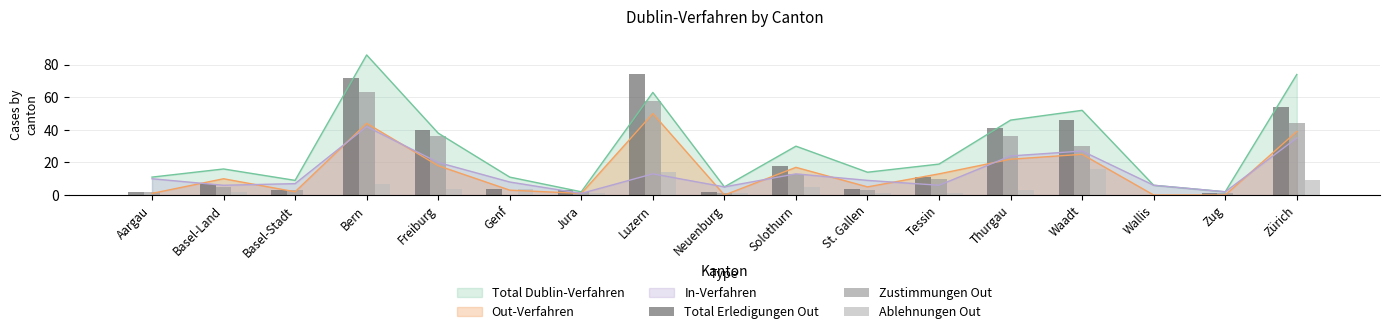

How many bars are there in total?

51